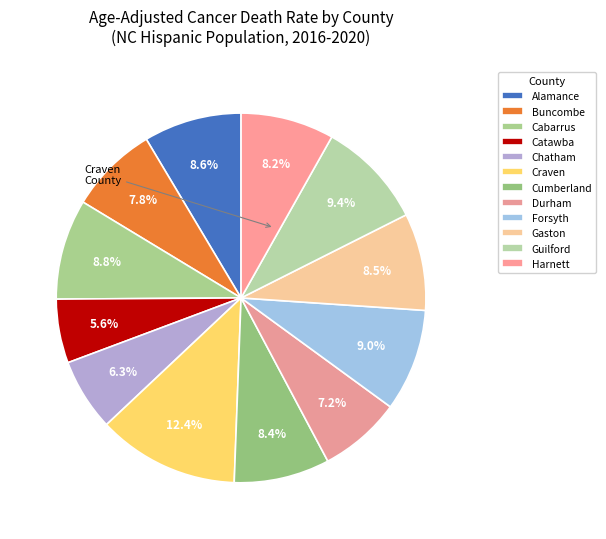

How many slices are in this pie chart?

12